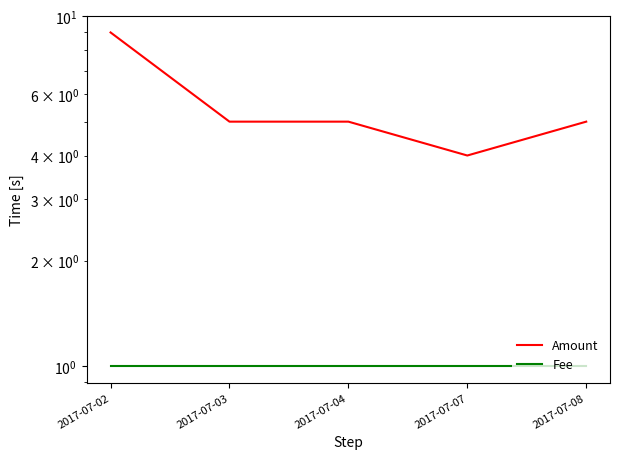

How many data points in Amount are above 5?

1